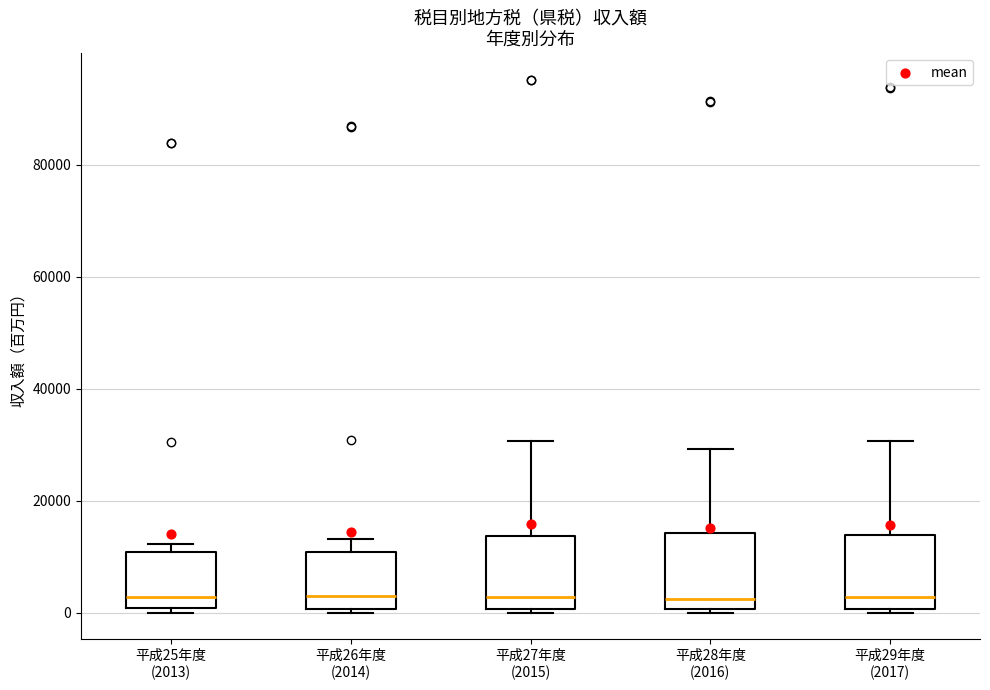

Reading left to right, read every box against the y-axis: the position of its median line, the range the box covers, and the ends of its whiskers. The values are not printed on the chart, so give them approximately, as read against the axis.

平成25年度 (2013): median 2000, box 0 to 10000, whiskers 0 (just below the box's lower edge) to 12000
平成26年度 (2014): median 4000, box 0 to 10000, whiskers 0 (just below the box's lower edge) to 14000
平成27年度 (2015): median 2000, box 0 to 14000, whiskers 0 (just below the box's lower edge) to 30000
平成28年度 (2016): median 2000, box 0 to 14000, whiskers 0 to 30000
平成29年度 (2017): median 2000, box 0 to 14000, whiskers 0 (just below the box's lower edge) to 30000